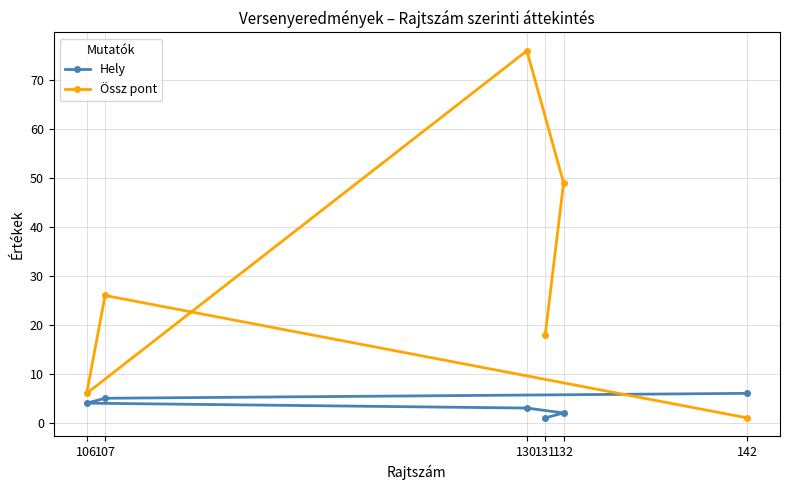

At which label does Hely reach its peak?

142